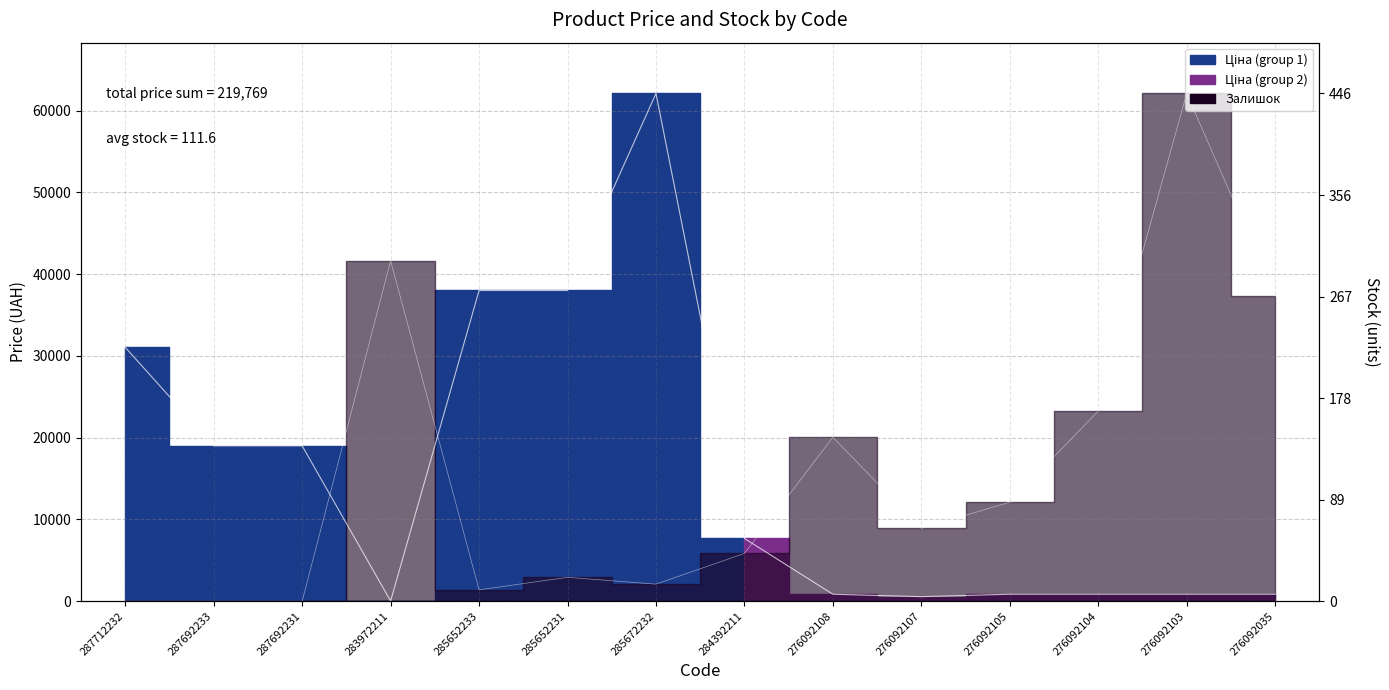

What is the difference between the maximum and second lowest values in the Ціна series?

61559.2